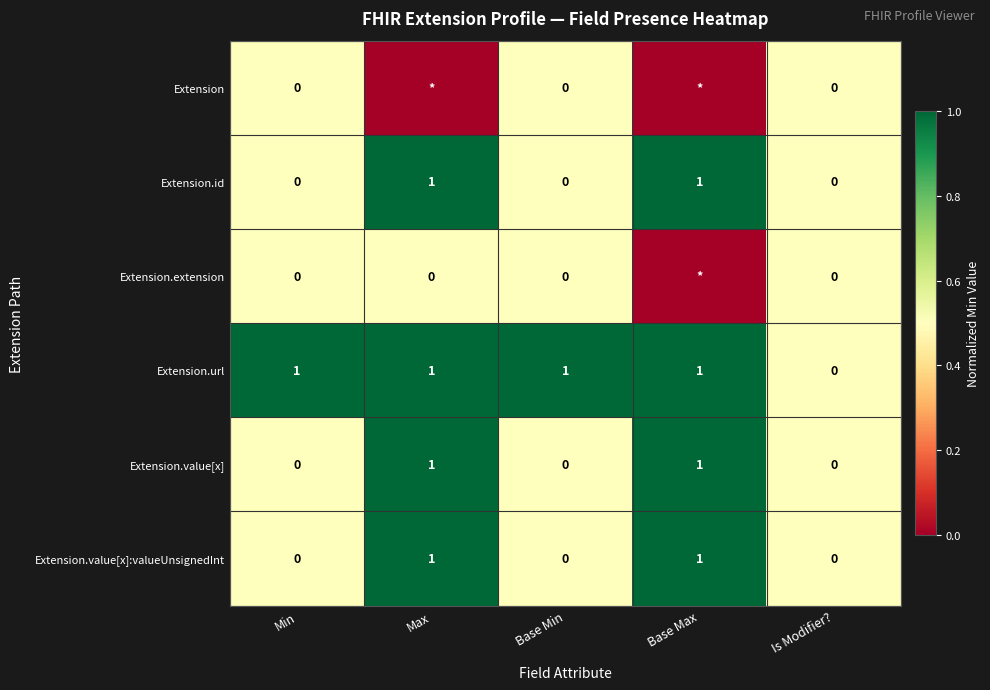

The value of Extension.value[x] at Min is 0. True or false?

True